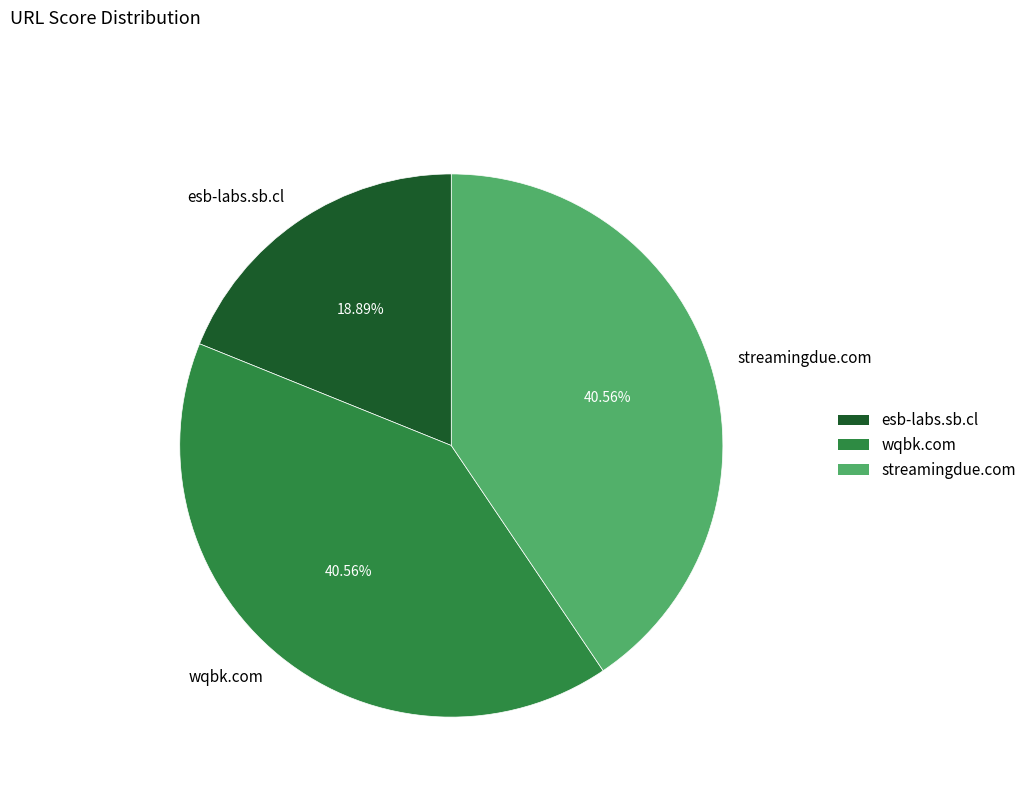

What is the smallest slice in the pie chart?

esb-labs.sb.cl